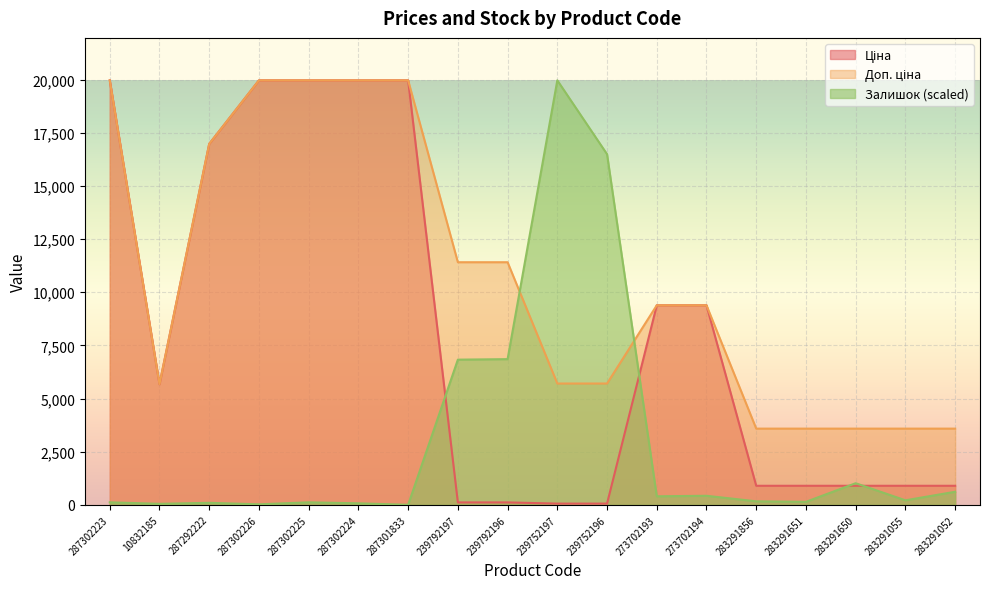

What is the greatest value displayed?

19964.2